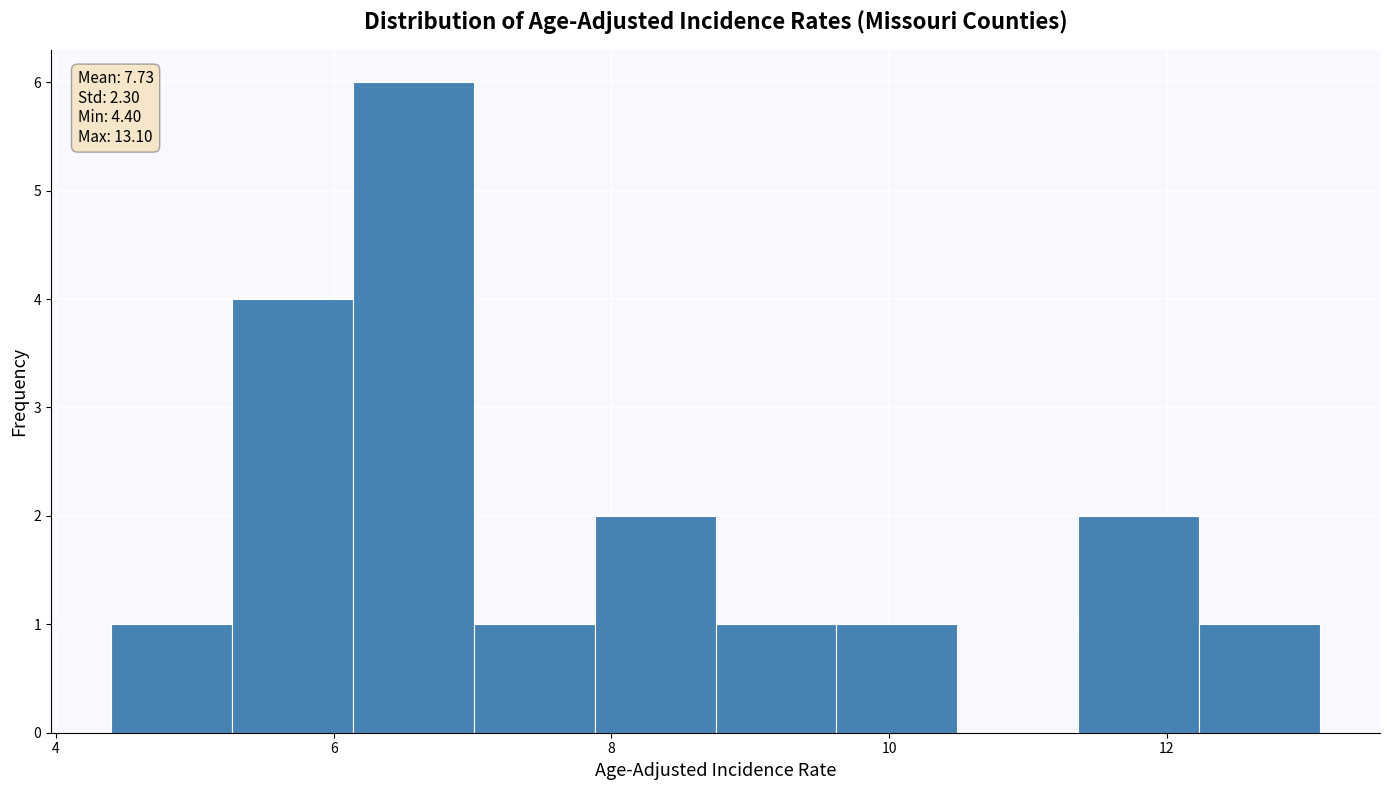

Over which range of the x-axis is the bar tallest?

6.2 to 7.0